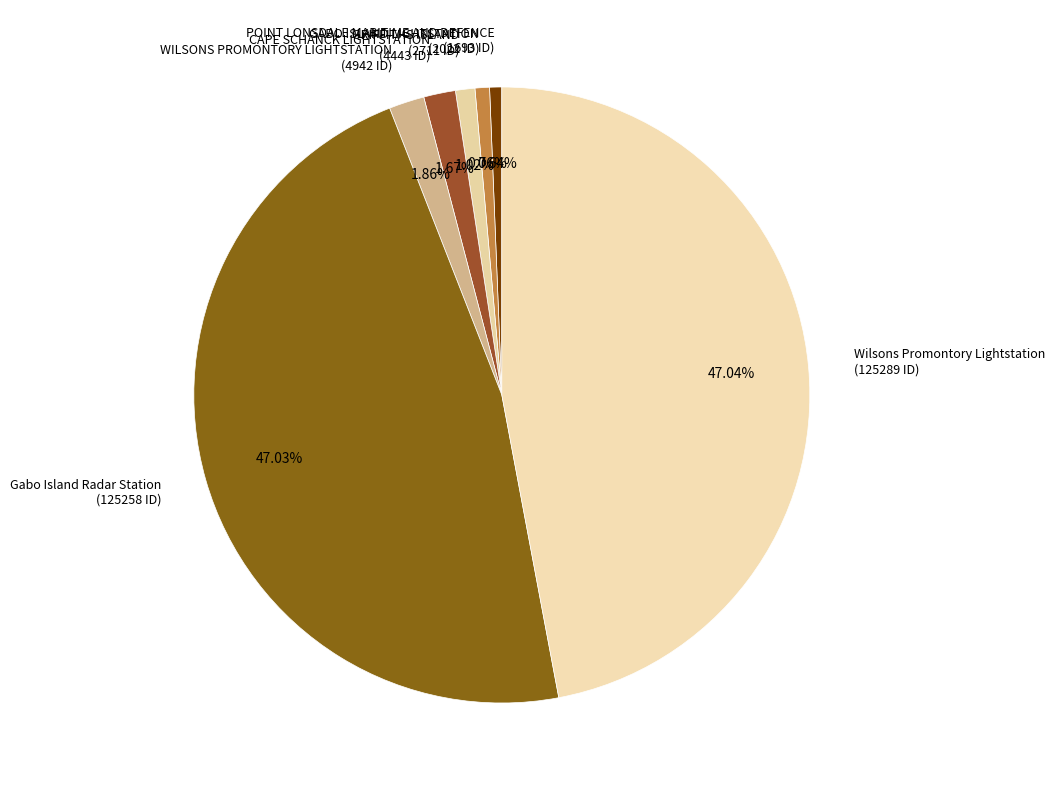

To the nearest percent, what is the difference between the largest and smallest slice percentages?

46%